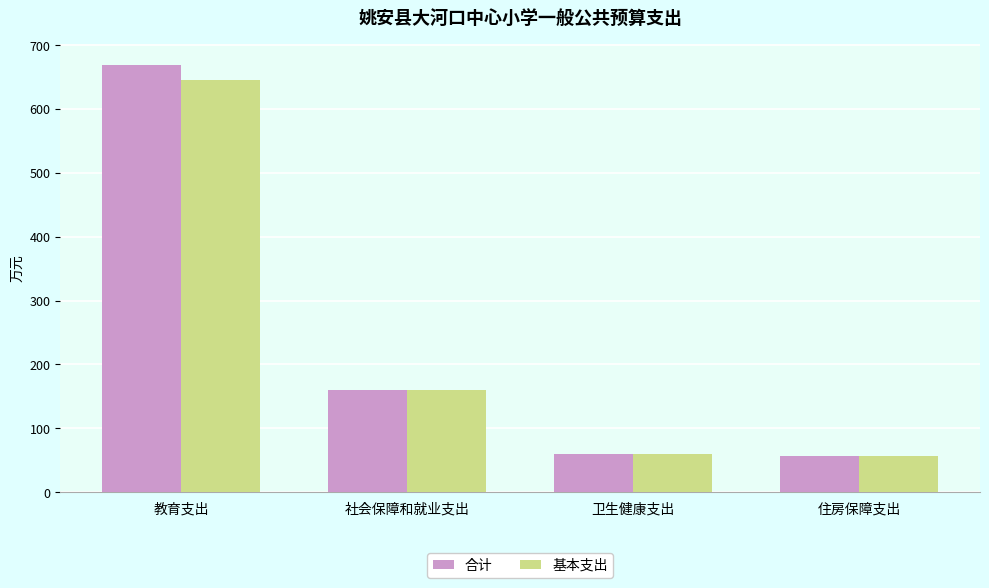

What is the value of the 基本支出 bar at the 2nd from the left?

160.7